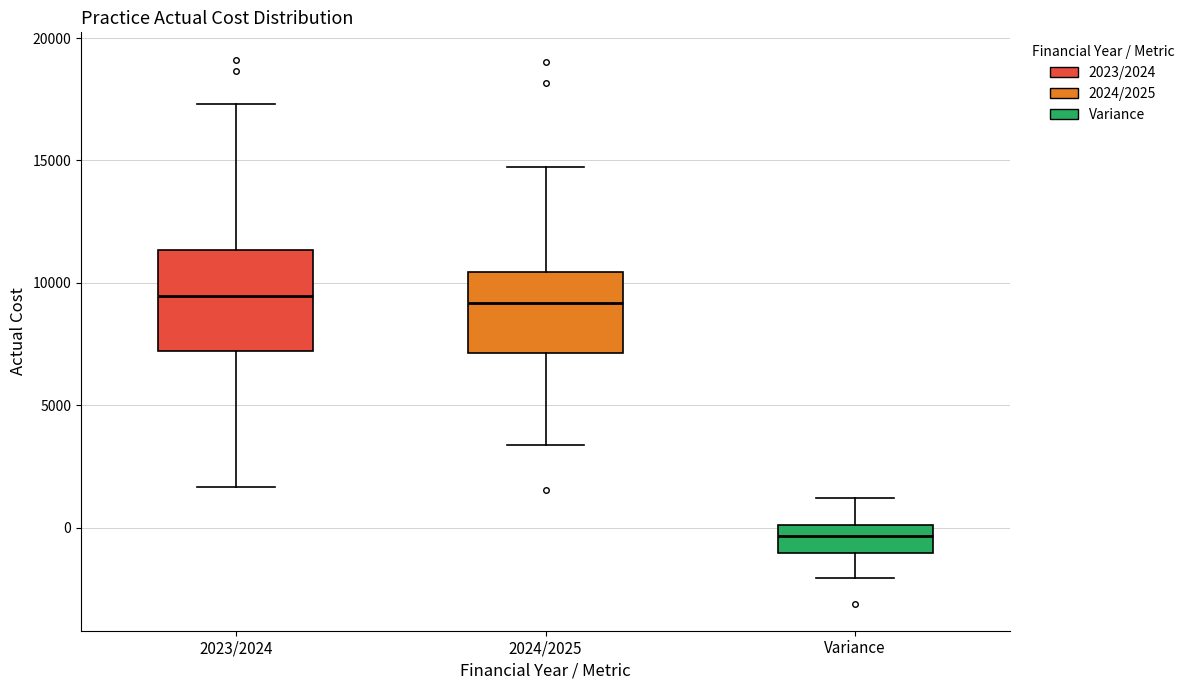

Reading left to right, read every box against the y-axis: the position of its median line, the range the box covers, and the ends of its whiskers. The values are not printed on the chart, so give them approximately, as read against the axis.

2023/2024: median 9500, box 7000 to 11500, whiskers 1500 to 17500
2024/2025: median 9000, box 7000 to 10500, whiskers 3500 to 14500
Variance: median -500, box -1000 to 0, whiskers -2000 to 1000